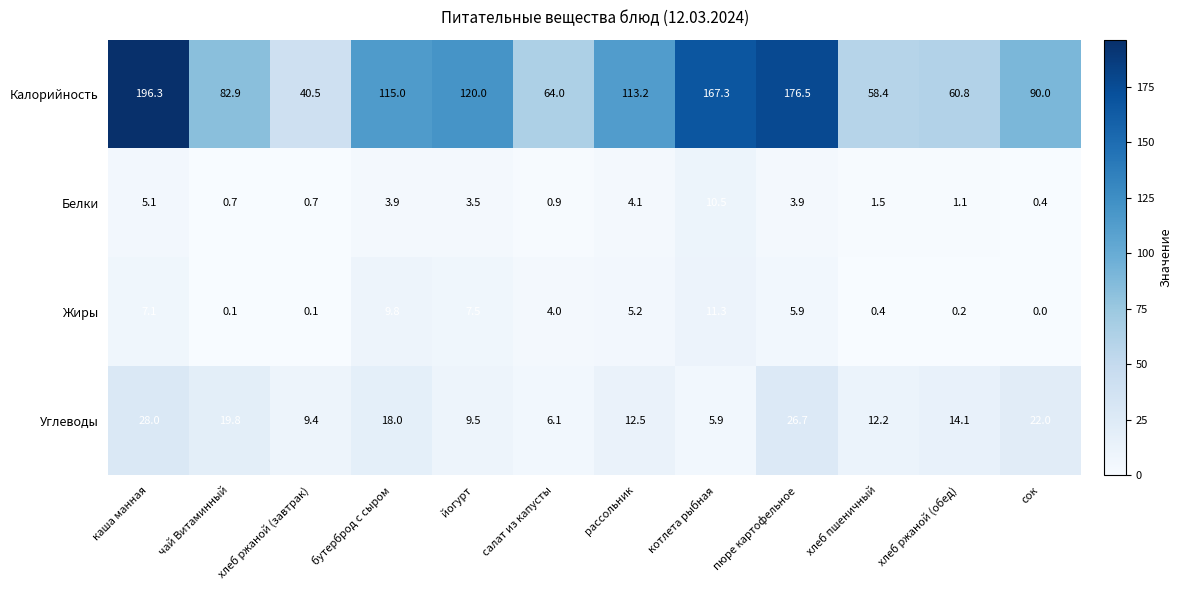

At which label is Калорийность closest to 118?

йогурт